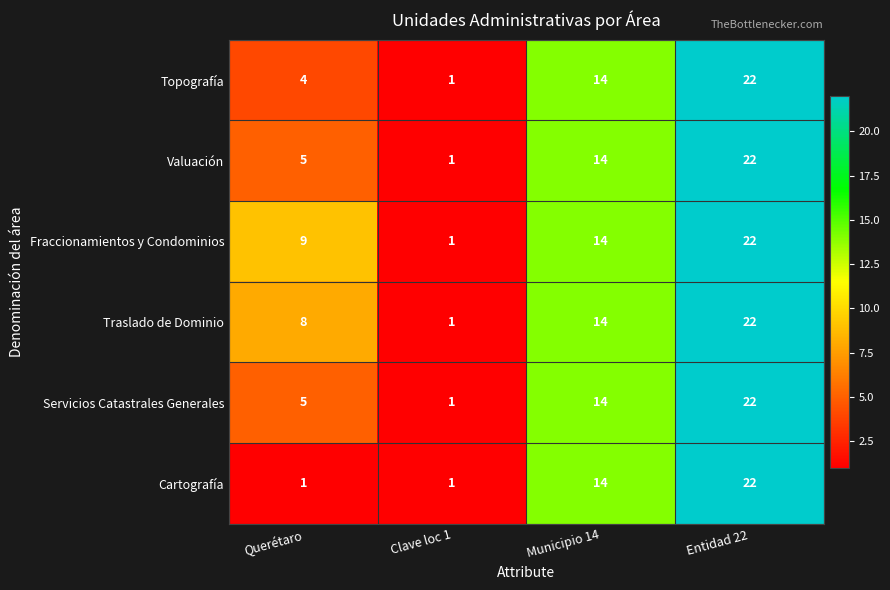

Reading left to right, extract all data points from this chart.

Topografía: 4	1	14	22
Valuación: 5	1	14	22
Fraccionamientos y Condominios: 9	1	14	22
Traslado de Dominio: 8	1	14	22
Servicios Catastrales Generales: 5	1	14	22
Cartografía: 1	1	14	22